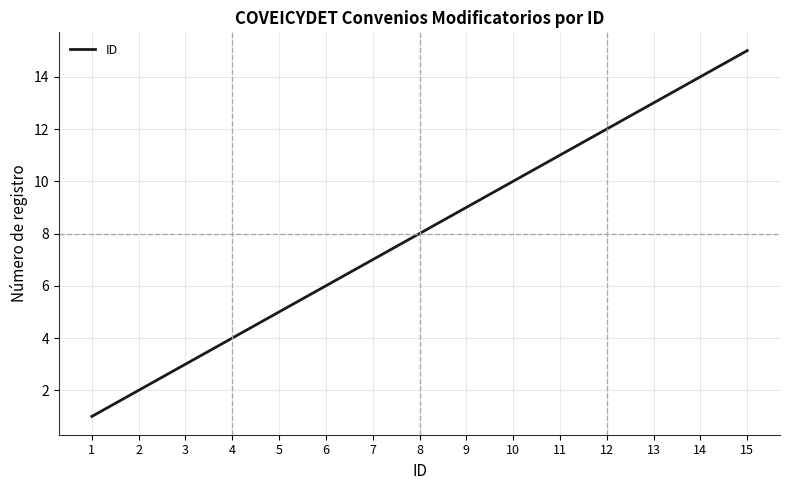

What is the difference between the maximum and second lowest values?

13